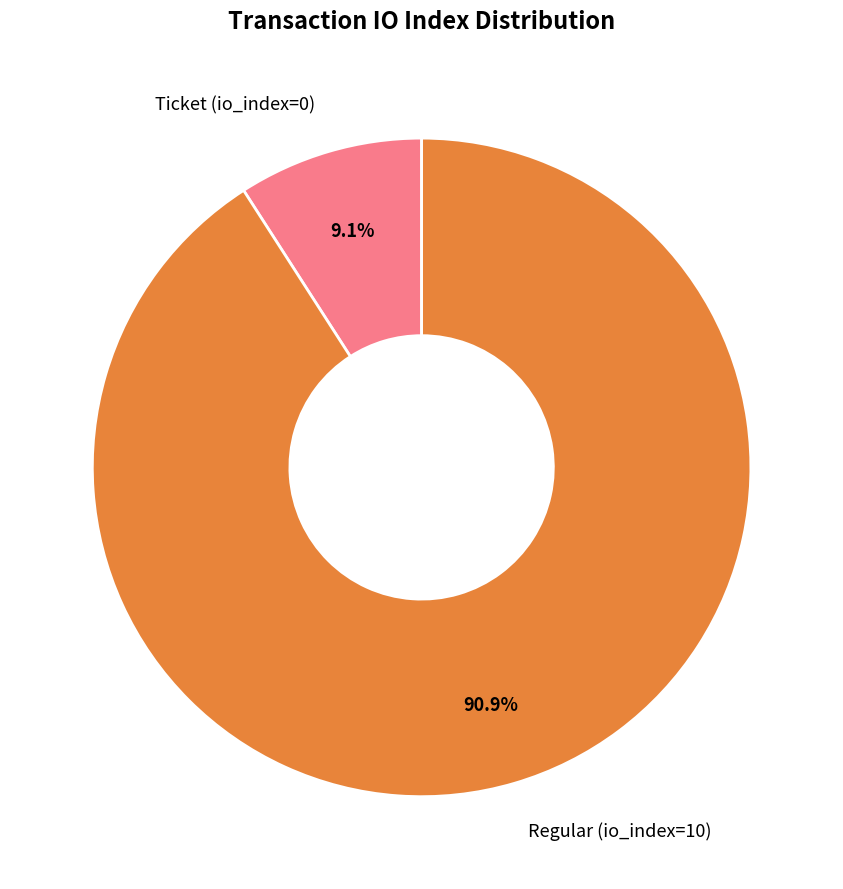

How many slices are in this pie chart?

2